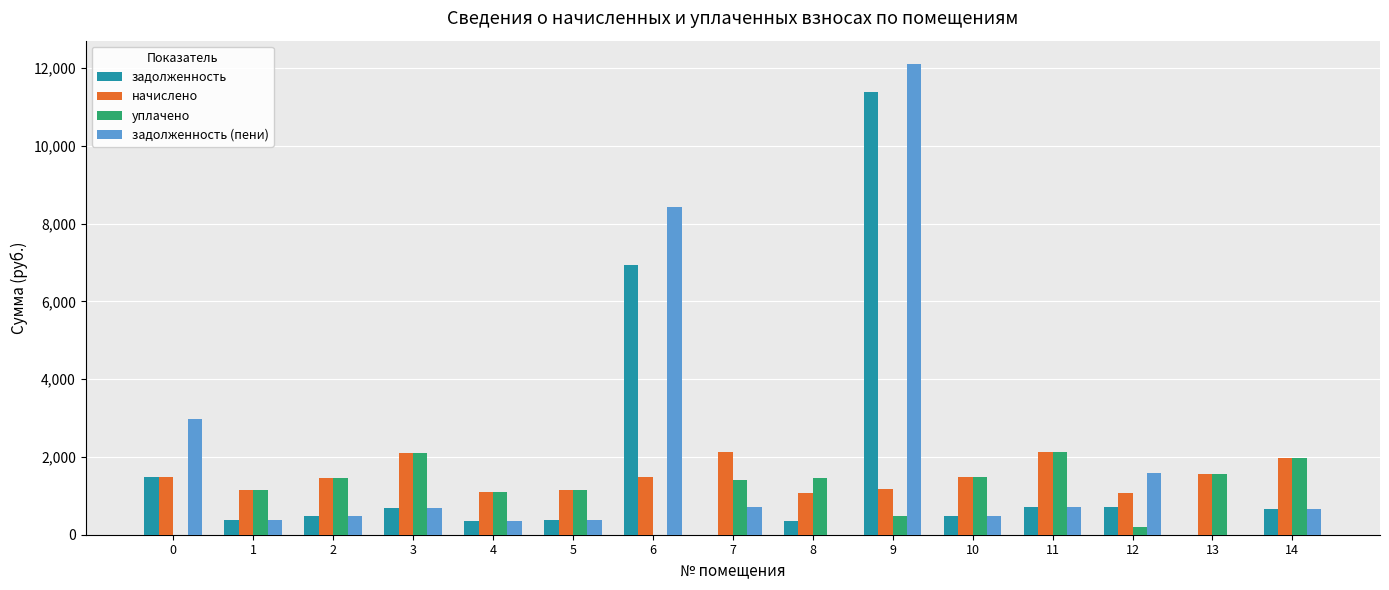

At which category is the sum across all series the highest?

9